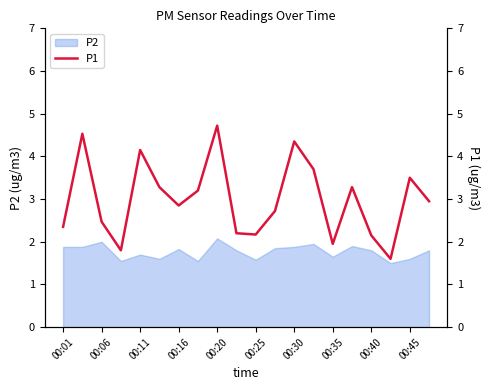

Where does the data first go above 2?

00:01